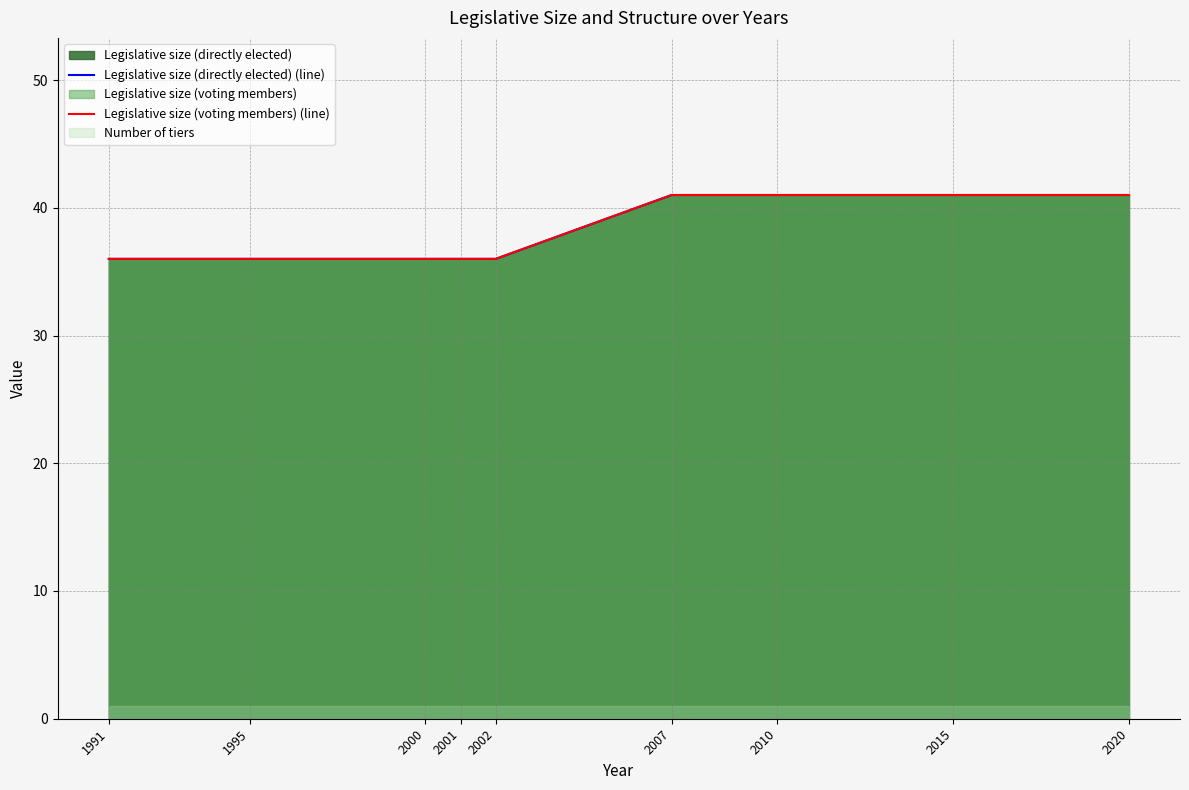

Reading right to left, transcribe all the data shown in this chart.

Legislative size (directly elected) (line): 2020=41	2015=41	2010=41	2007=41	2002=36	2001=36	2000=36	1995=36	1991=36
Legislative size (voting members) (line): 2020=41	2015=41	2010=41	2007=41	2002=36	2001=36	2000=36	1995=36	1991=36